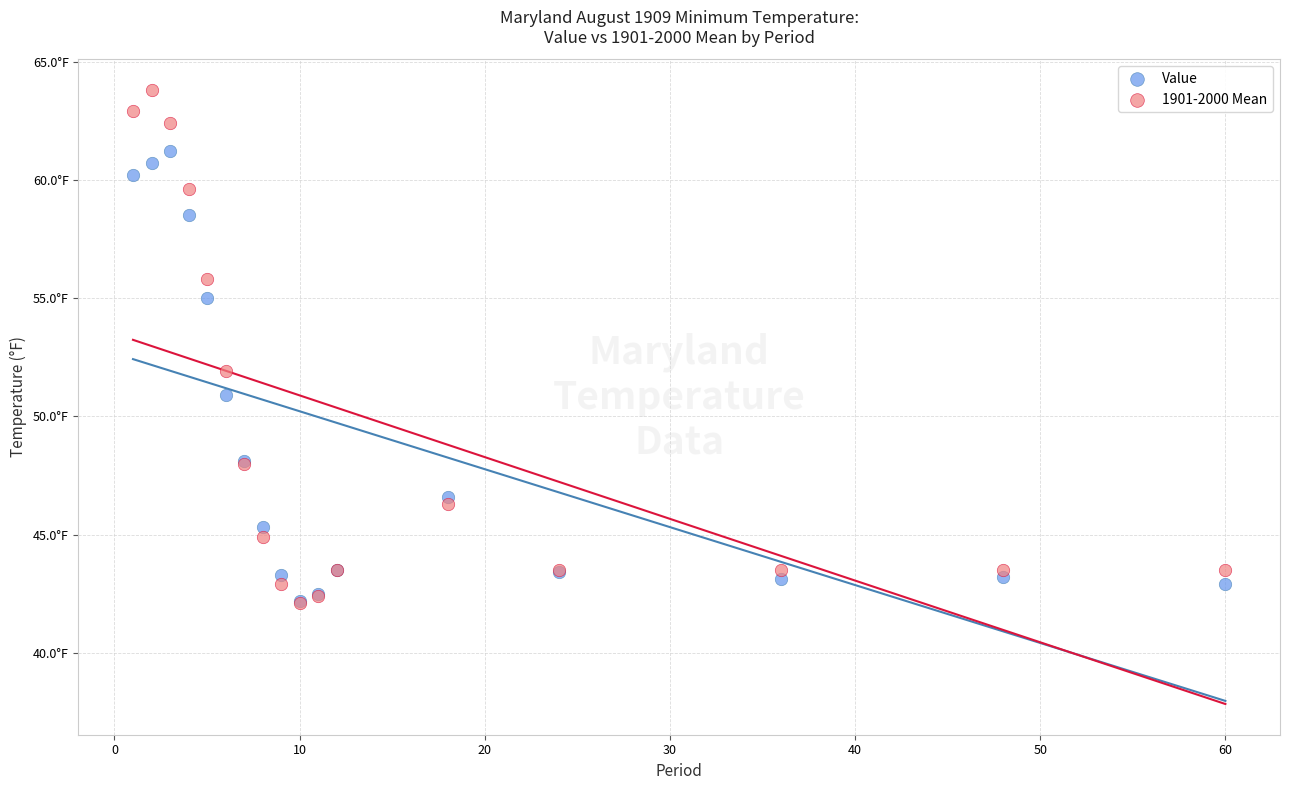

Which series has the widest spread of Y values?

1901-2000 Mean